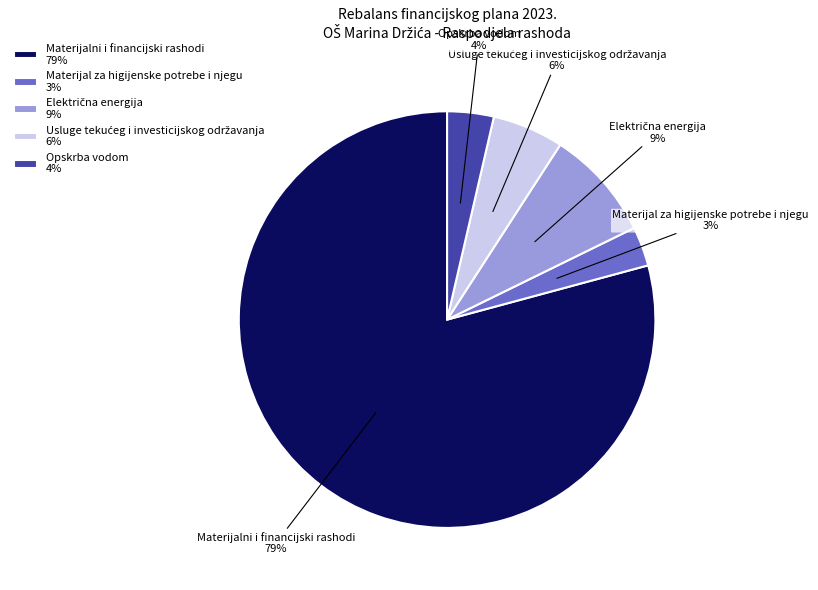

What percentage is the Opskrba vodom 4% slice, to the nearest percent?

4%